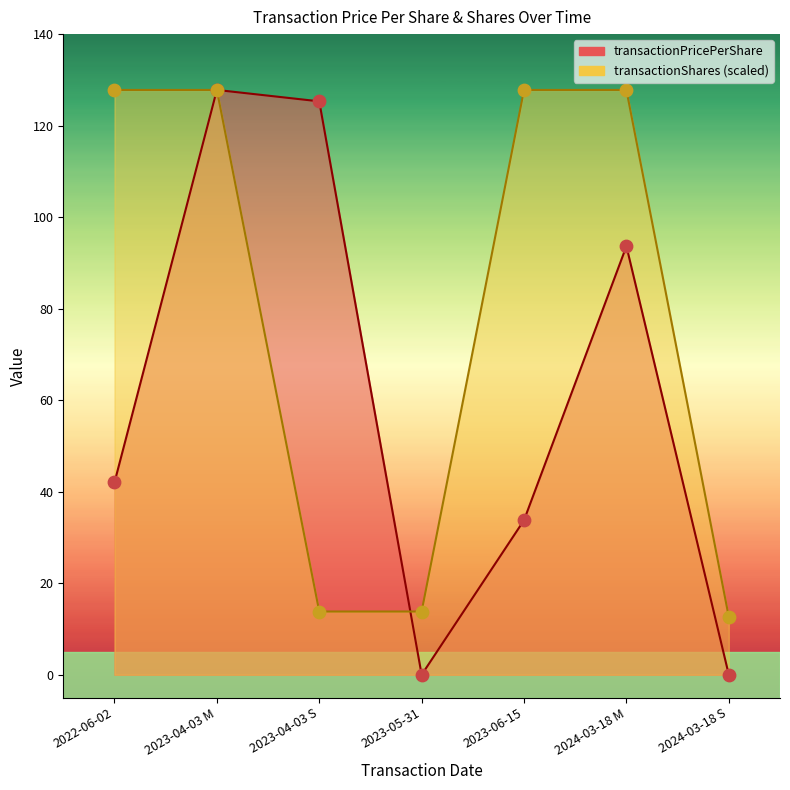

What are all the series names shown in the legend?

transactionPricePerShare, transactionShares